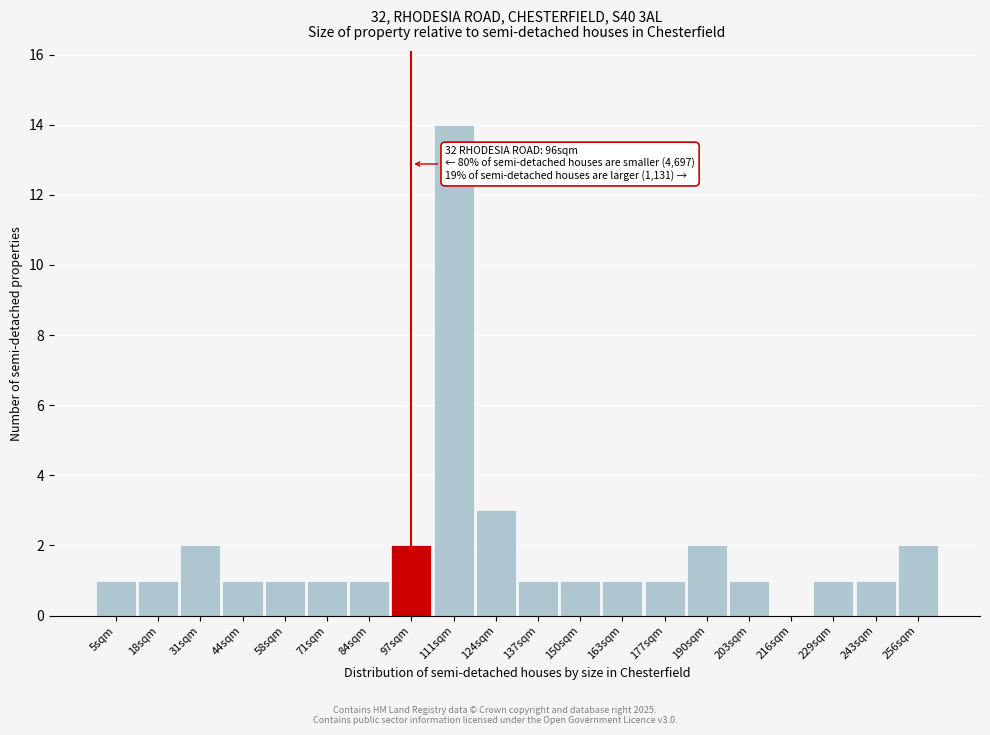

Reading left to right, transcribe all the data shown in this chart.

5sqm=1	18sqm=1	31sqm=2	44sqm=1	58sqm=1	71sqm=1	84sqm=1	97sqm=2	111sqm=14	124sqm=3	137sqm=1	150sqm=1	163sqm=1	177sqm=1	190sqm=2	203sqm=1	216sqm=0	229sqm=1	243sqm=1	256sqm=2